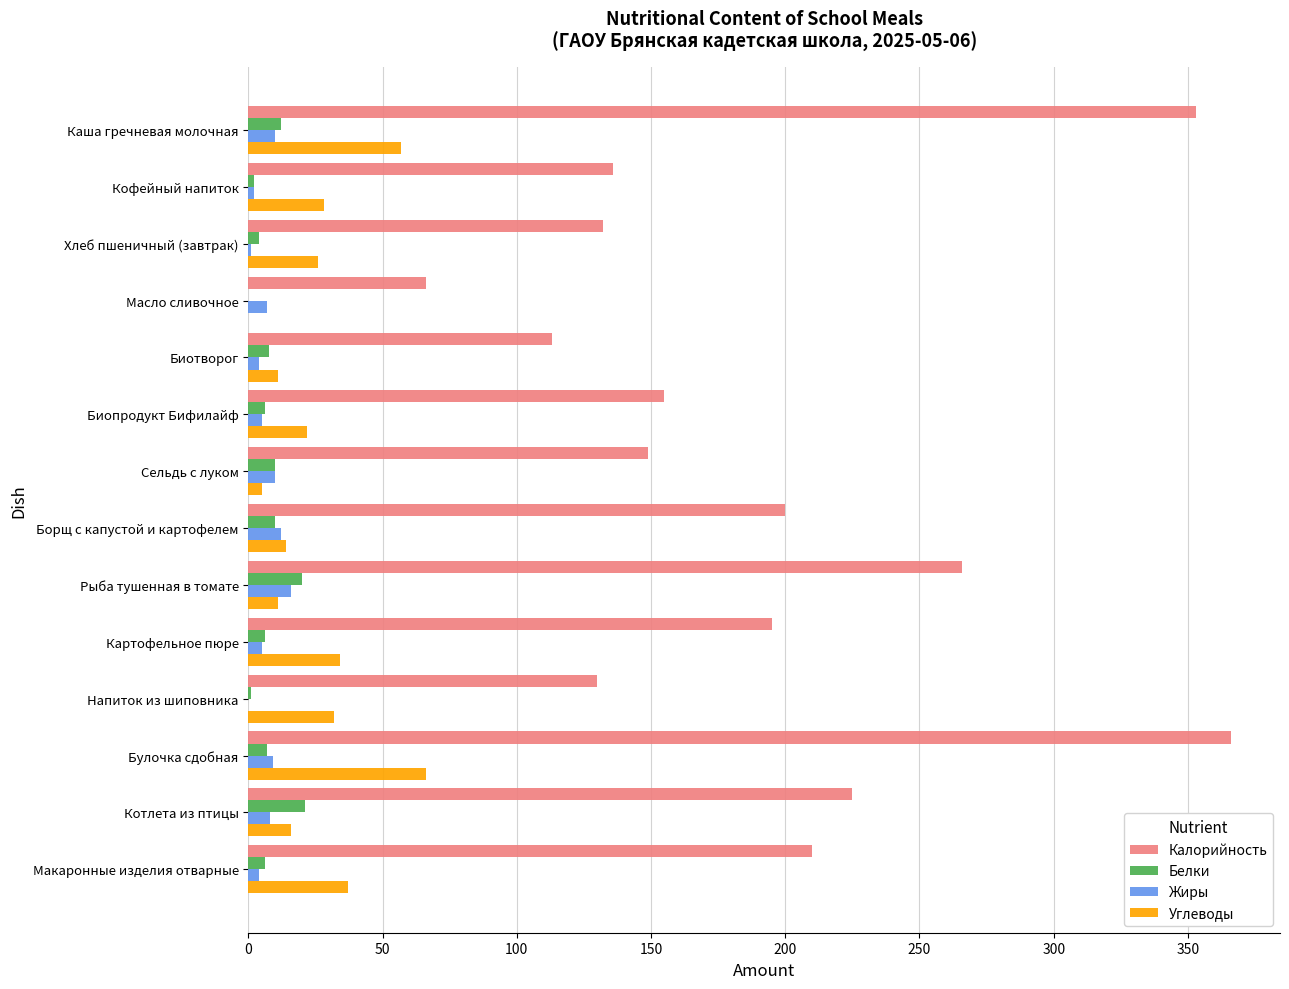

The Калорийность series shows 130.0 at Напиток из шиповника. True or false?

True